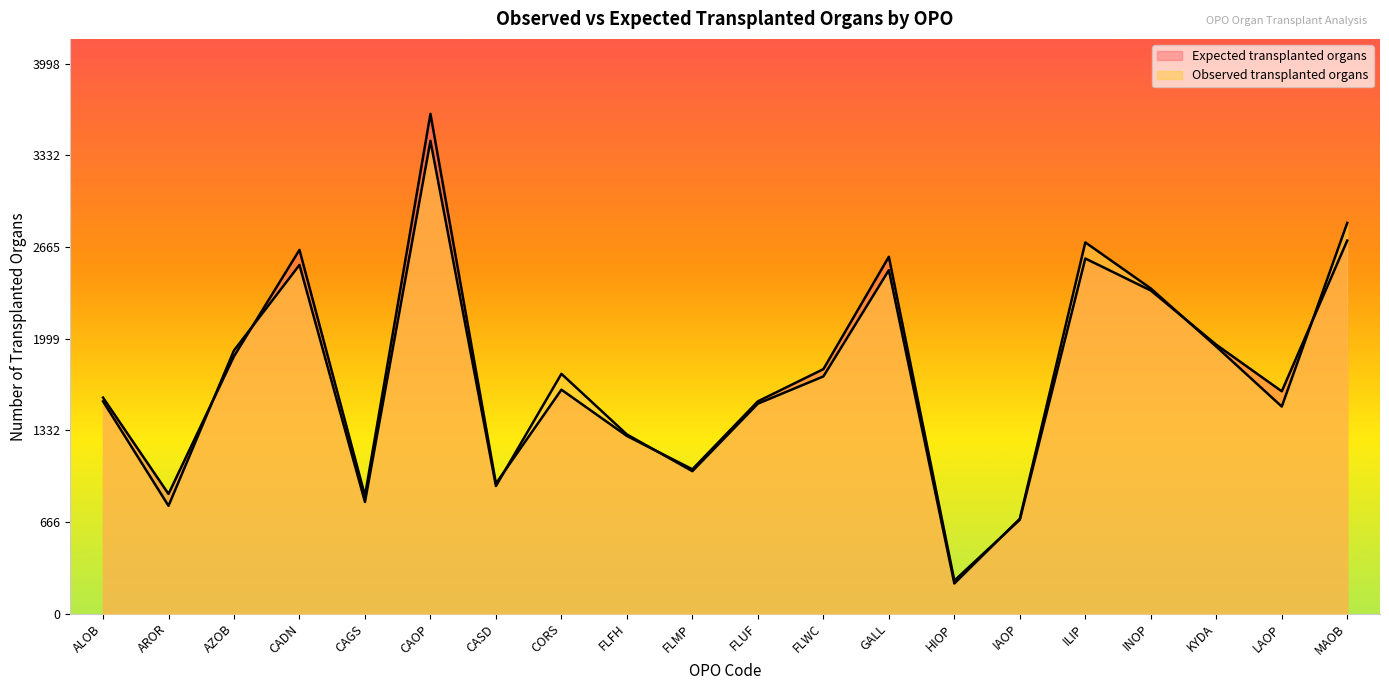

Rank the categories by Expected transplanted organs value from highest to lowest.

CAOP, MAOB, CADN, GALL, ILIP, INOP, KYDA, AZOB, FLWC, CORS, LAOP, ALOB, FLUF, FLFH, FLMP, CASD, AROR, CAGS, IAOP, HIOP